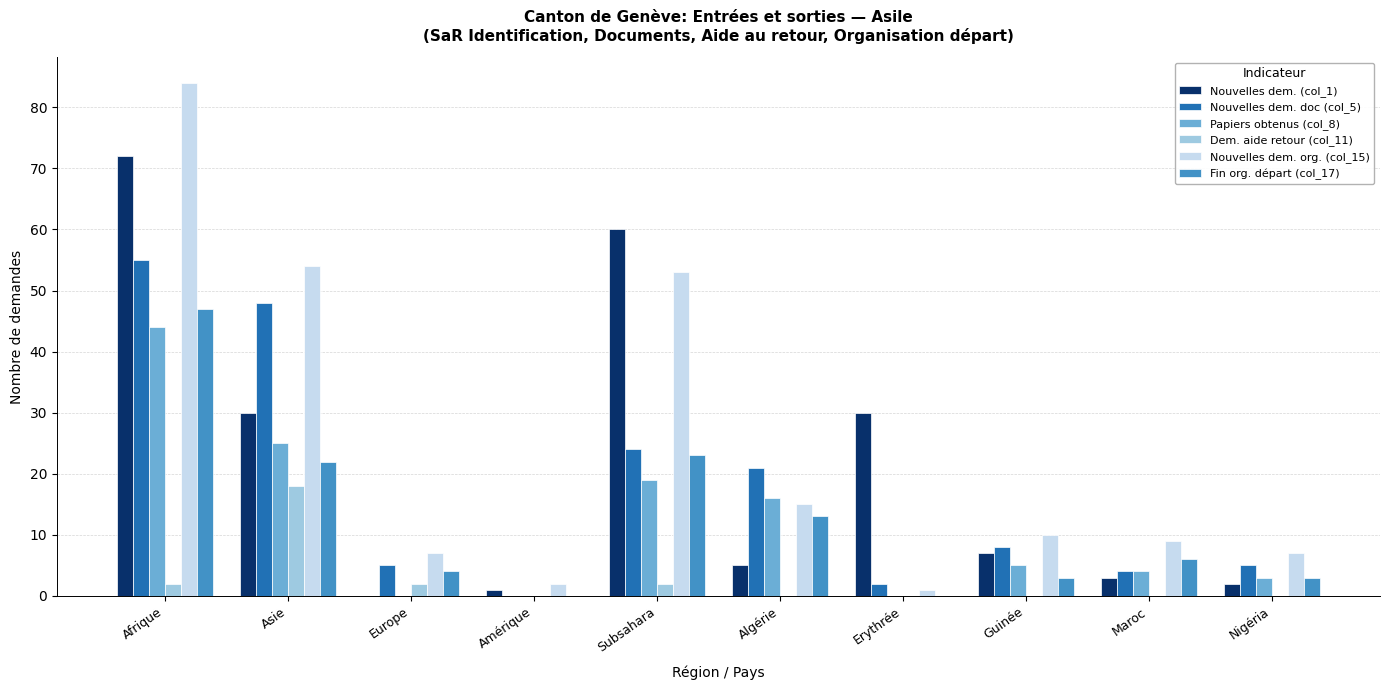

Where does the Nouvelles dem. org. (col_15) series first go above 10?

Afrique